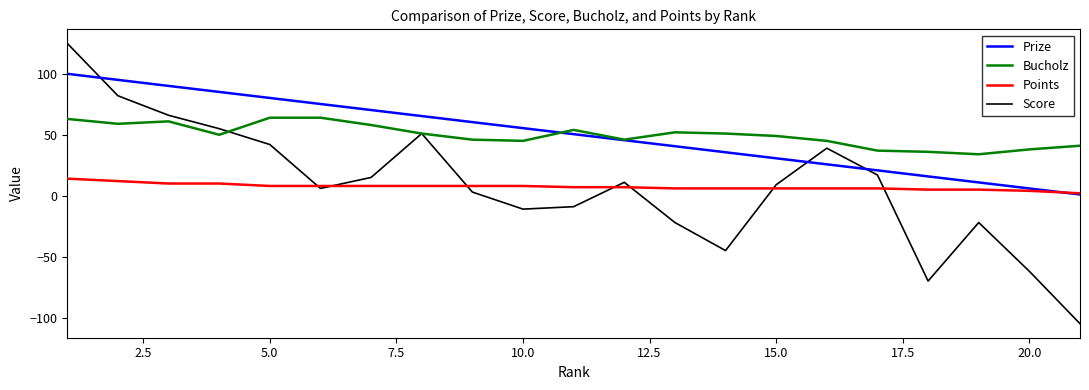

True or false: Points and Bucholz cross at least once.

False